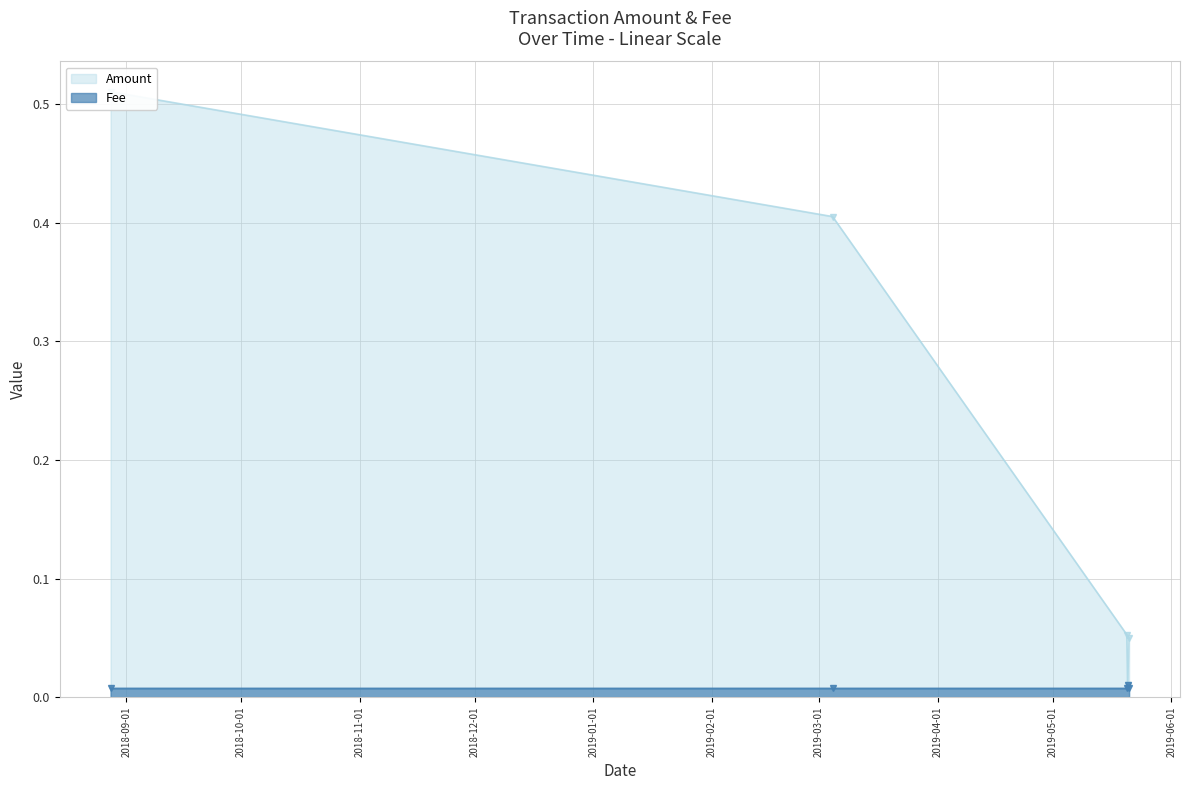

True or false: Fee and Amount cross at least once.

False